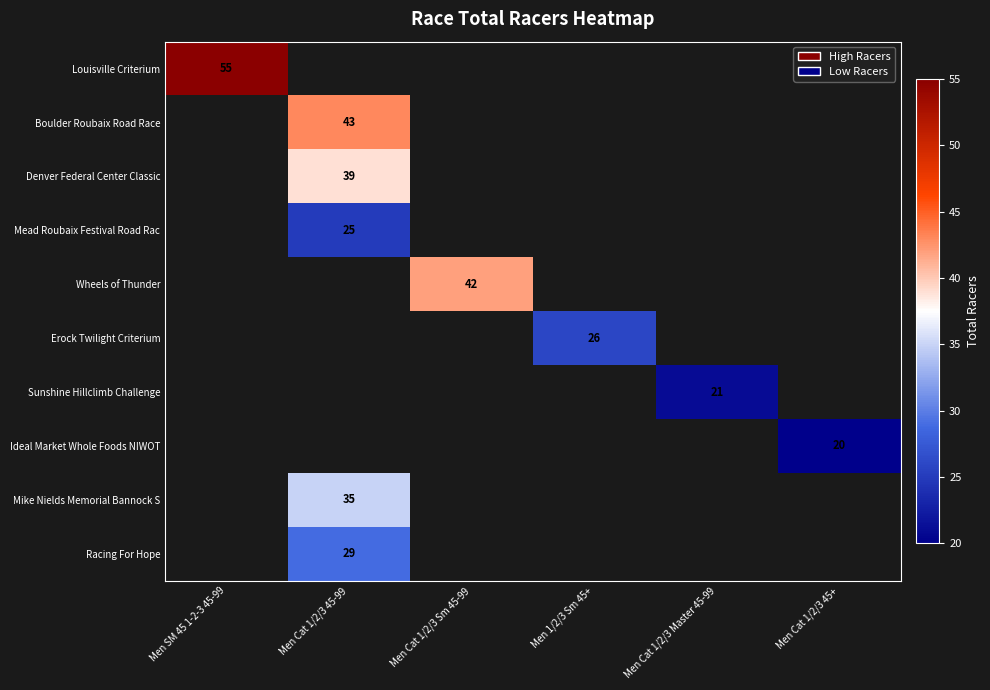

True or false: Denver Federal Center Classic has a value of 56 at Men Cat 1/2/3 45-99.

False